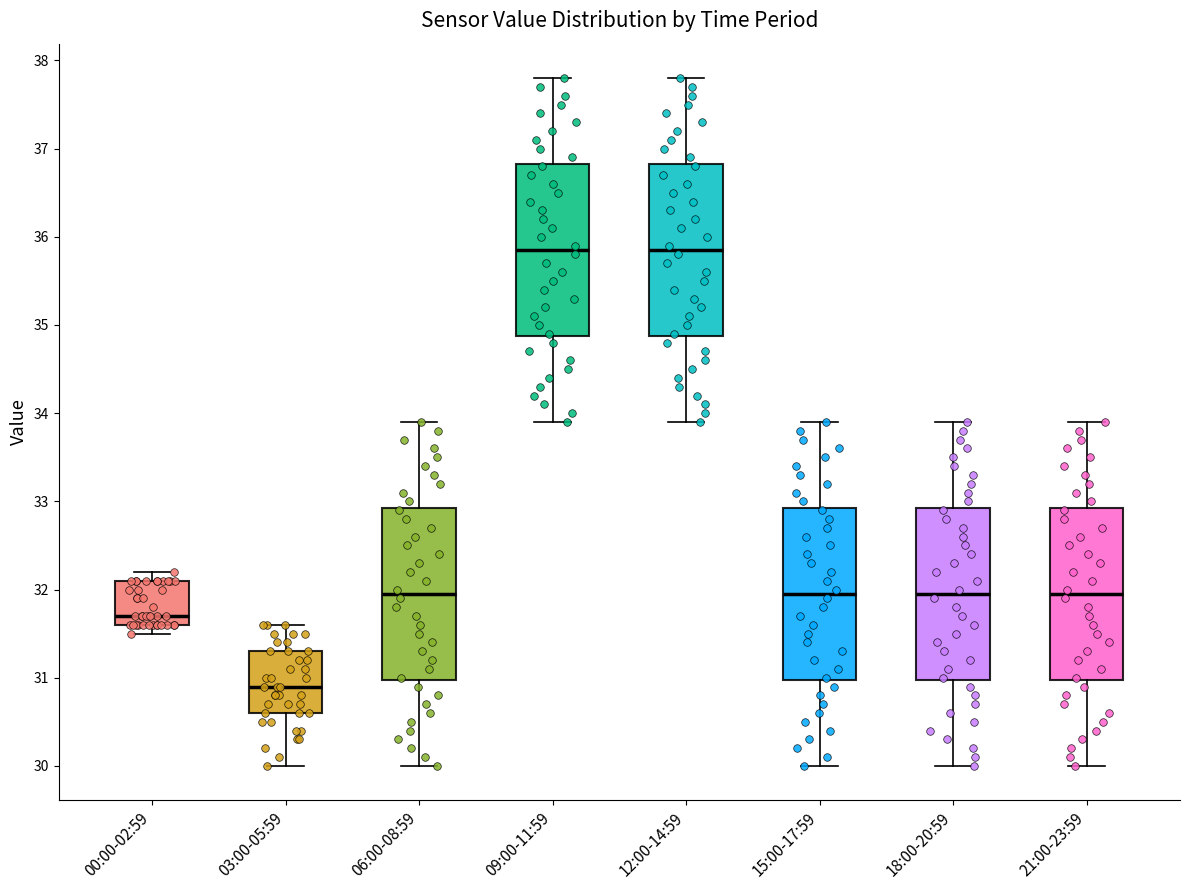

Reading left to right, read every box against the y-axis: the position of its median line, the range the box covers, and the ends of its whiskers. The values are not printed on the chart, so give them approximately, as read against the axis.

00:00-02:59: median 31.7, box 31.6 to 32.1, whiskers 31.5 to 32.2
03:00-05:59: median 30.9, box 30.6 to 31.3, whiskers 30.0 to 31.6
06:00-08:59: median 32.0, box 31.0 to 32.9, whiskers 30.0 to 33.9
09:00-11:59: median 35.9, box 34.9 to 36.8, whiskers 33.9 to 37.8
12:00-14:59: median 35.9, box 34.9 to 36.8, whiskers 33.9 to 37.8
15:00-17:59: median 32.0, box 31.0 to 32.9, whiskers 30.0 to 33.9
18:00-20:59: median 32.0, box 31.0 to 32.9, whiskers 30.0 to 33.9
21:00-23:59: median 32.0, box 31.0 to 32.9, whiskers 30.0 to 33.9